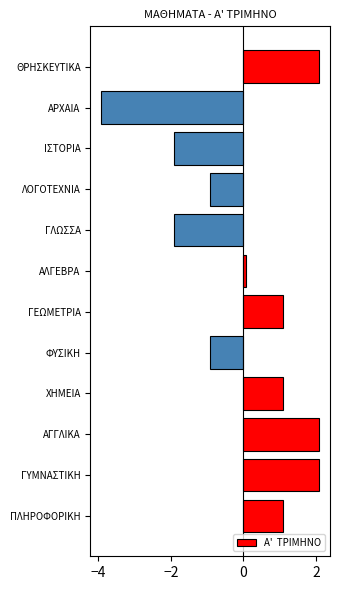

At which label is the value closest to 0?

ΑΛΓΕΒΡΑ